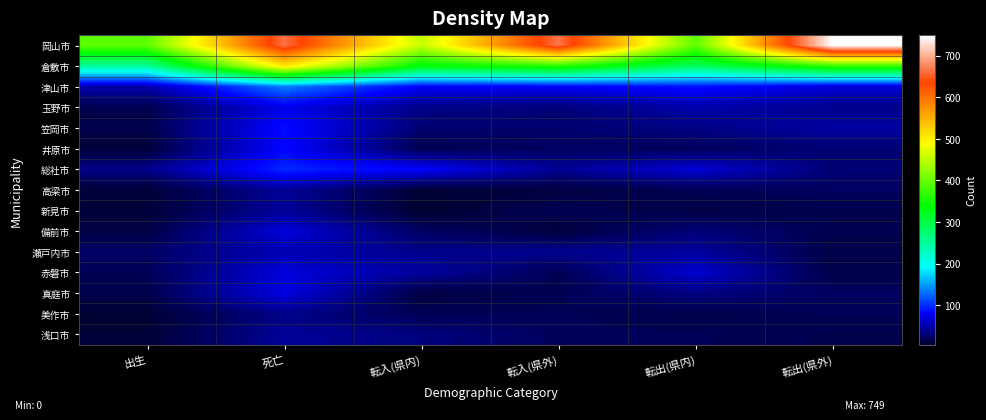

Reading left to right, what are all the values shown in this chart?

岡山市: 出生=394	死亡=664	転入(県内)=453	転入(県外)=666	転出(県内)=394	転出(県外)=749
倉敷市: 出生=250	死亡=506	転入(県内)=333	転入(県外)=364	転出(県内)=285	転出(県外)=372
津山市: 出生=50	死亡=135	転入(県内)=78	転入(県外)=78	転出(県内)=87	転出(県外)=66
玉野市: 出生=17	死亡=73	転入(県内)=37	転入(県外)=32	転出(県内)=50	転出(県外)=39
笠岡市: 出生=15	死亡=85	転入(県内)=29	転入(県外)=28	転出(県内)=36	転出(県外)=47
井原市: 出生=8	死亡=82	転入(県内)=17	転入(県外)=23	転出(県内)=21	転出(県外)=30
総社市: 出生=38	死亡=97	転入(県内)=80	転入(県外)=41	転出(県内)=66	転出(県外)=30
高梁市: 出生=8	死亡=43	転入(県内)=7	転入(県外)=11	転出(県内)=18	転出(県外)=23
新見市: 出生=8	死亡=43	転入(県内)=5	転入(県外)=19	転出(県内)=13	転出(県外)=16
備前市: 出生=13	死亡=68	転入(県内)=24	転入(県外)=10	転出(県内)=32	転出(県外)=17
瀬戸内市: 出生=25	死亡=54	転入(県内)=39	転入(県外)=40	転出(県内)=45	転出(県外)=14
赤磐市: 出生=19	死亡=68	転入(県内)=45	転入(県外)=19	転出(県内)=64	転出(県外)=14
真庭市: 出生=16	死亡=70	転入(県内)=12	転入(県外)=18	転出(県内)=35	転出(県外)=23
美作市: 出生=7	死亡=37	転入(県内)=19	転入(県外)=20	転出(県内)=15	転出(県外)=20
浅口市: 出生=8	死亡=43	転入(県内)=34	転入(県外)=21	転出(県内)=20	転出(県外)=16